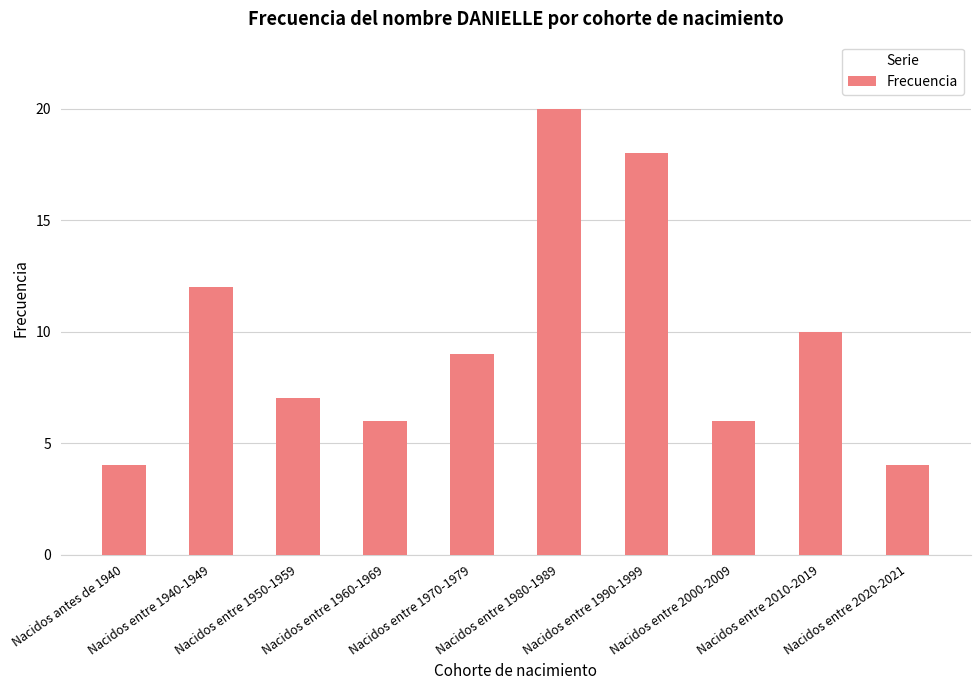

Are the bars grouped side by side (vs. stacked)?

No